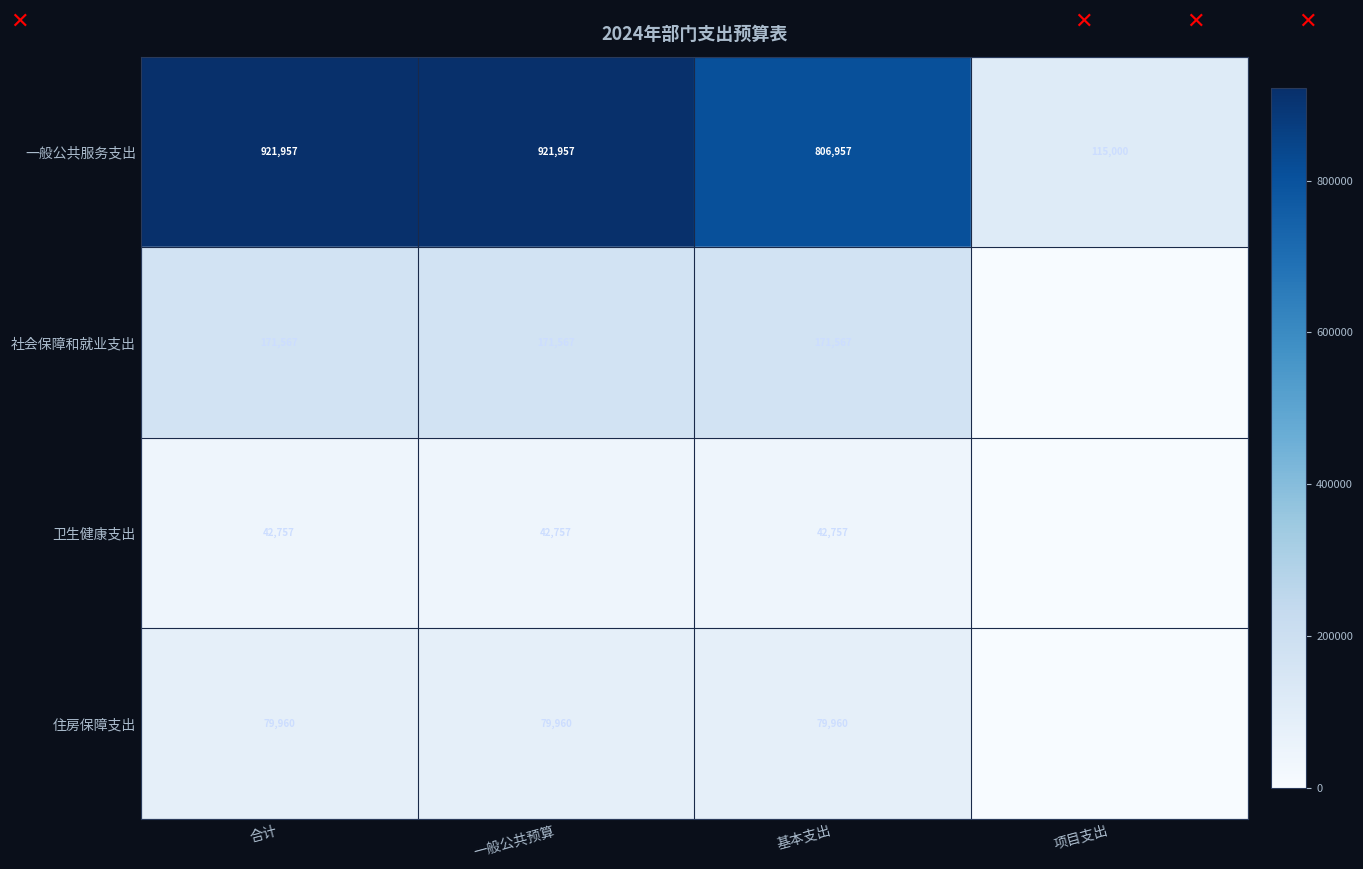

What is the total value across all series at 基本支出?

1101241